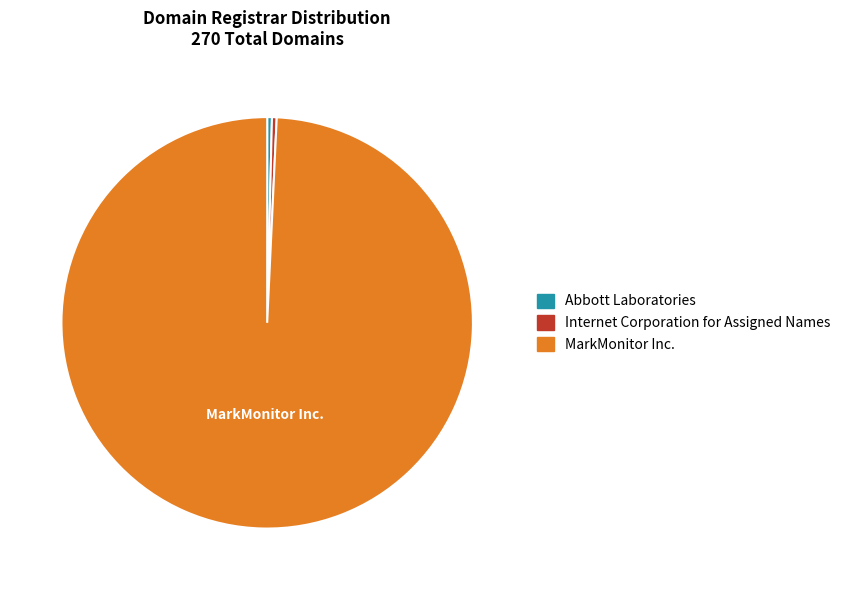

The Internet Corporation for Assigned Names slice represents 0% of the pie. True or false?

True